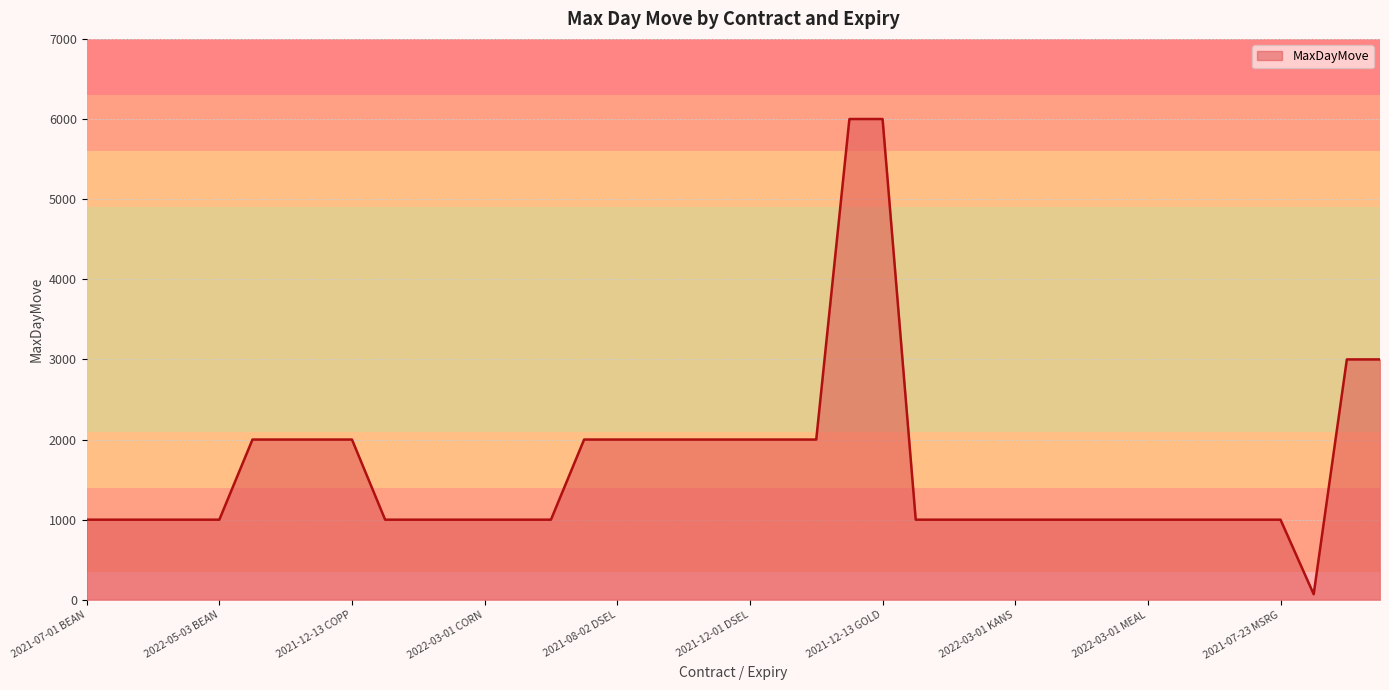

What is the greatest value displayed?

6000